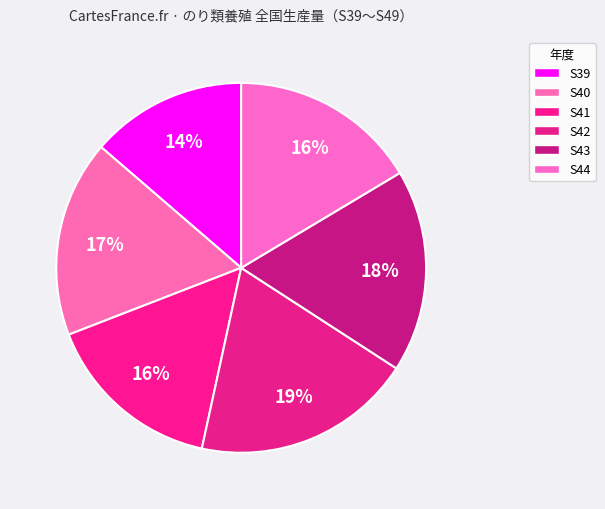

How many slices are in this pie chart?

6